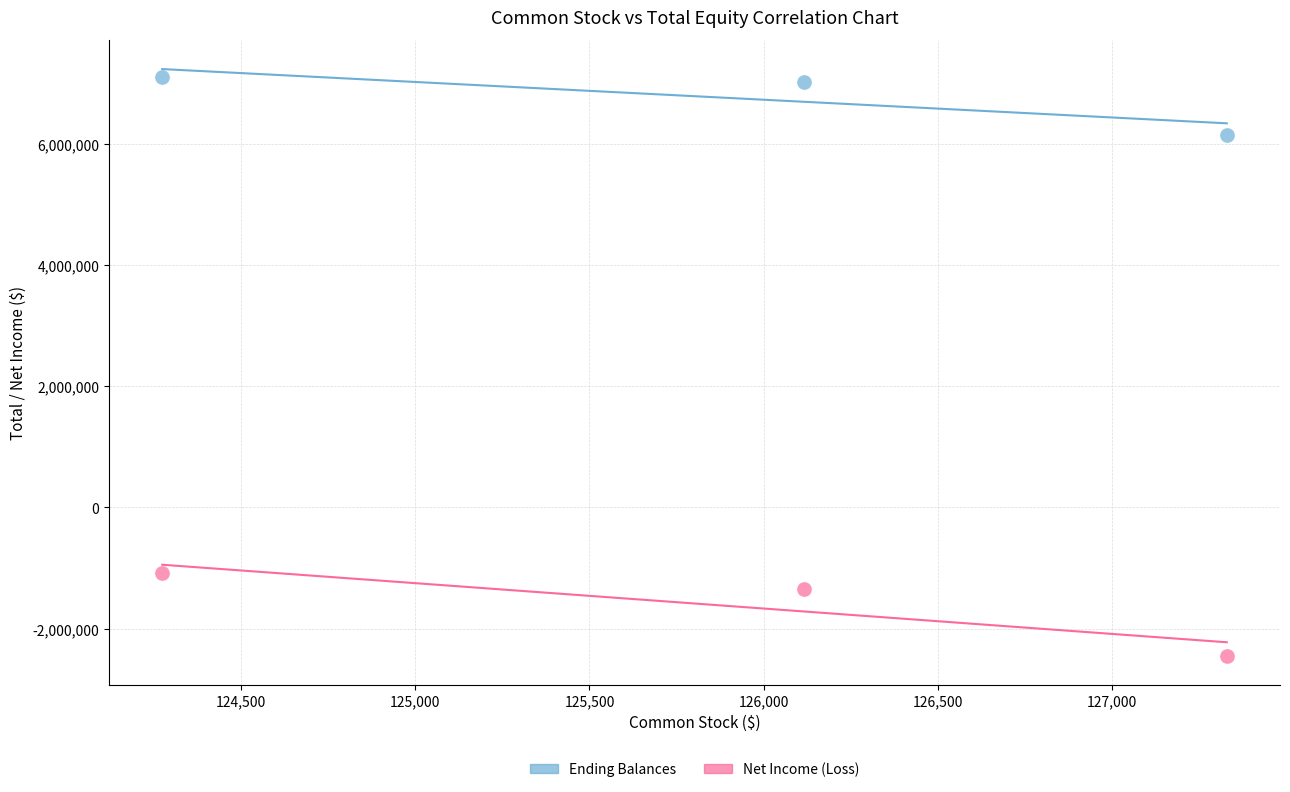

Across all data points, what is the range of Y values (max minus min)?

9549903